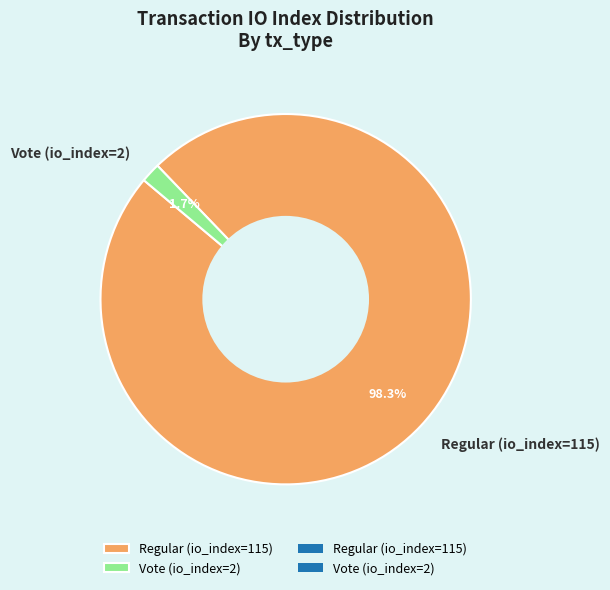

What is the largest slice in the pie chart?

Regular (io_index=115)